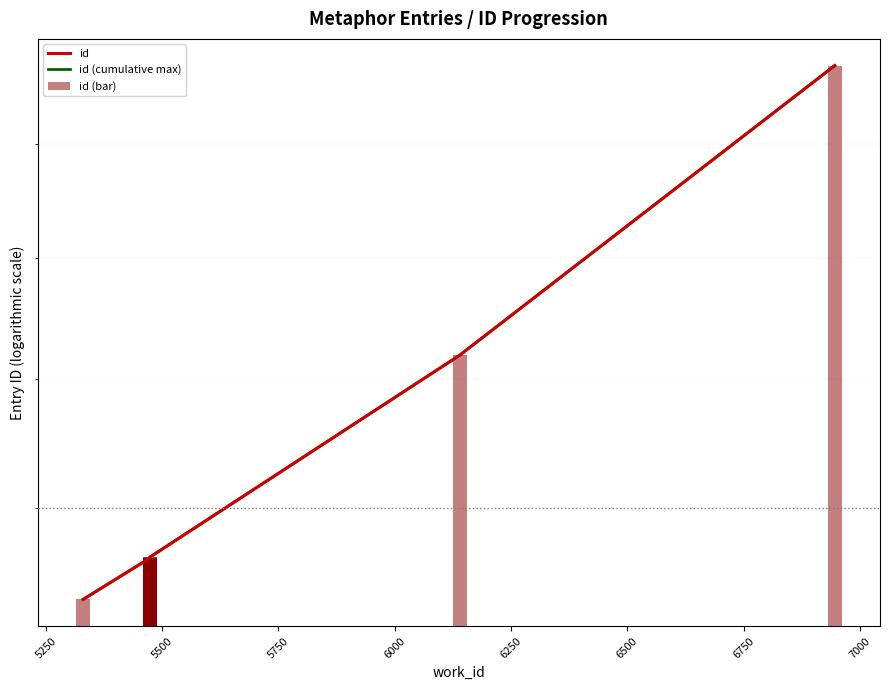

Reading right to left, extract all data points from this chart.

id: 18716	16194	14637	14636	14635	14634	14633	14631	14630	14332
id (cumulative max): 18716	16194	14637	14636	14635	14634	14633	14631	14630	14332
id (bar): 18716	16194	14637	14636	14635	14634	14633	14631	14630	14332